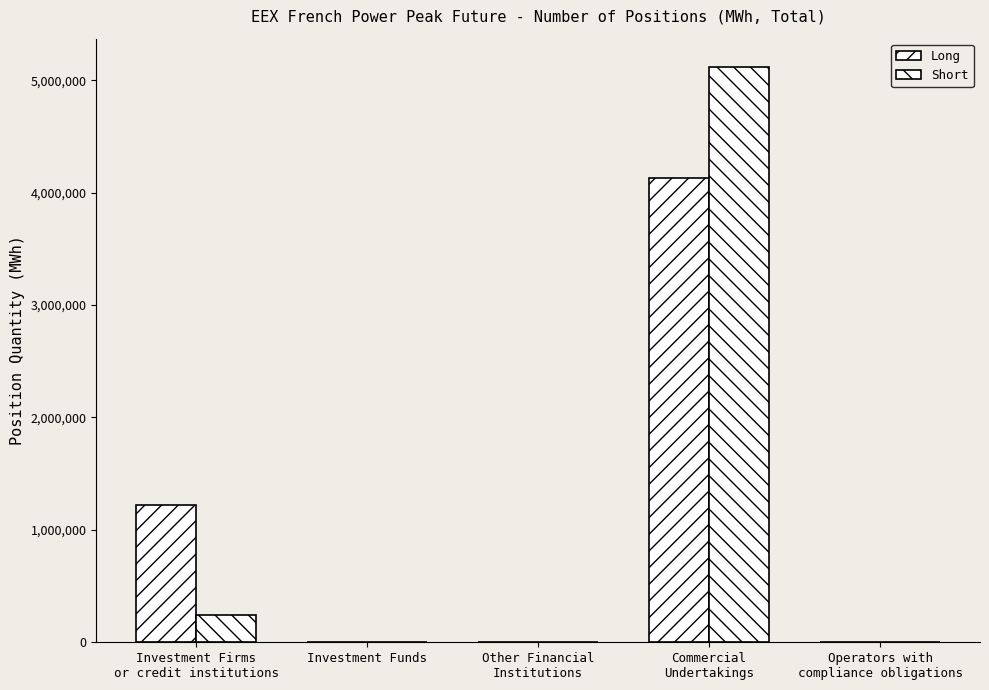

Is it true that Short equals 154684 at Investment Firms
or credit institutions?

False